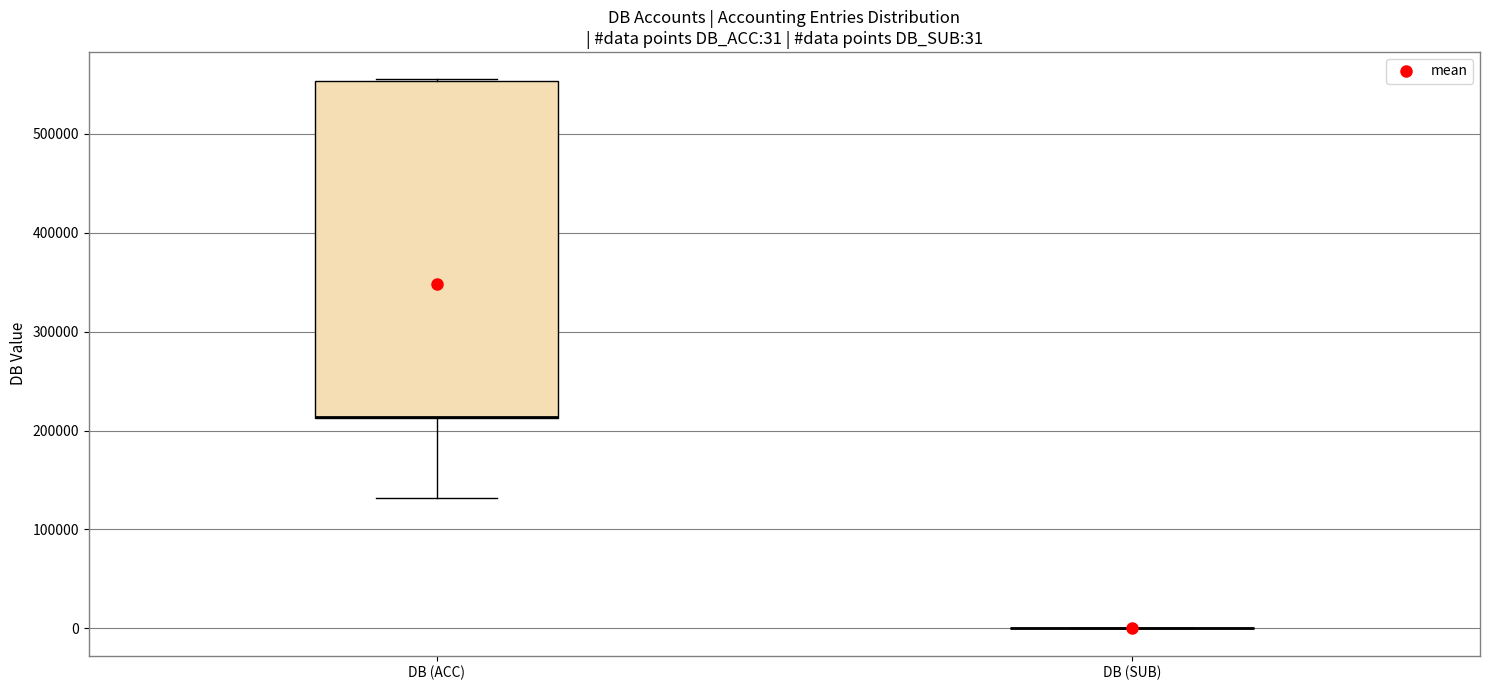

Comparing the boxes themselves (not the whiskers), which one is the tallest?

DB (ACC)